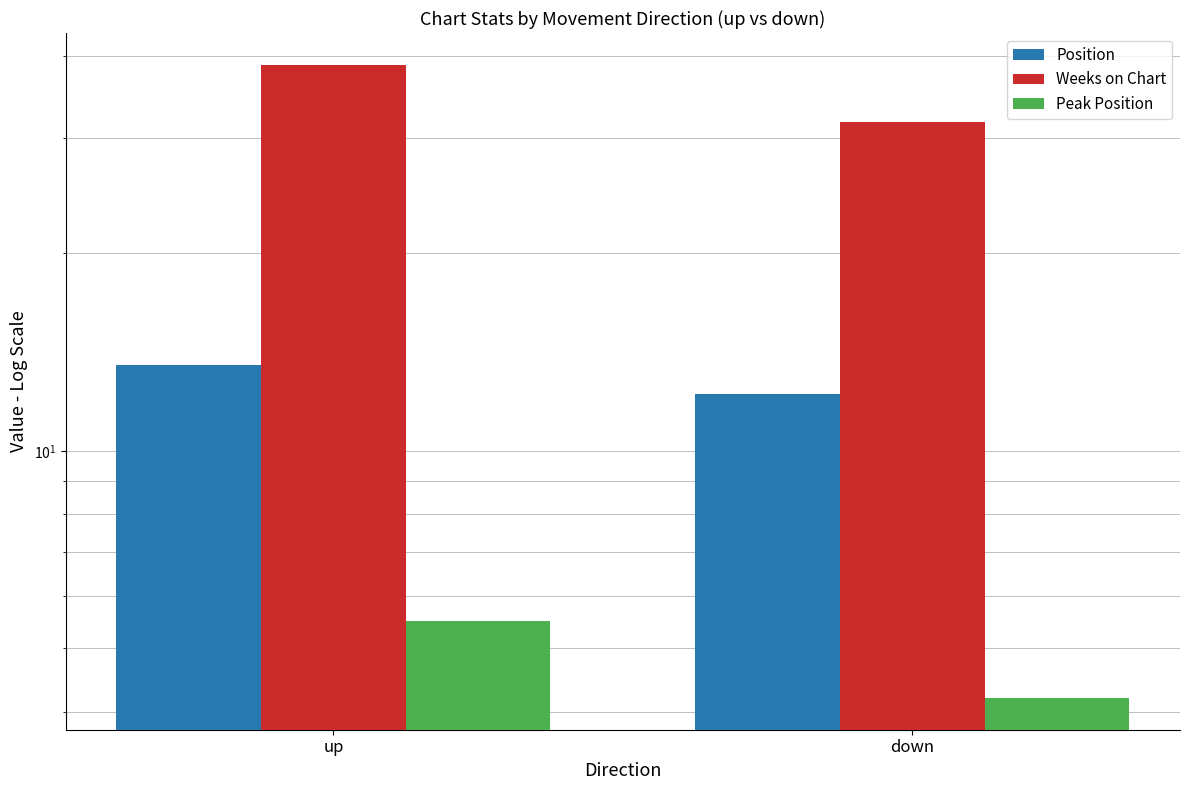

At which label is Position closest to 12?

down